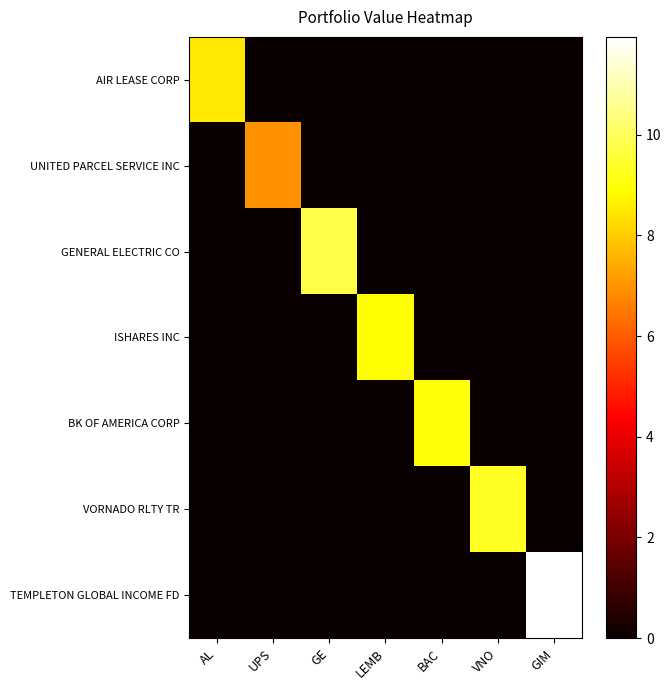

At how many categories does at least one series exceed 4?

7